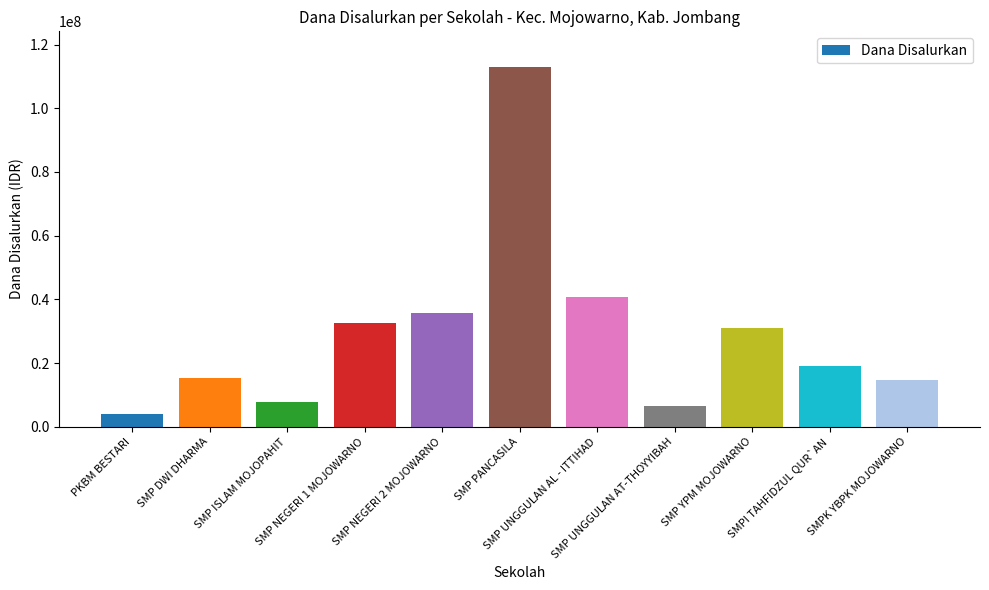

How many series are shown in this chart?

1